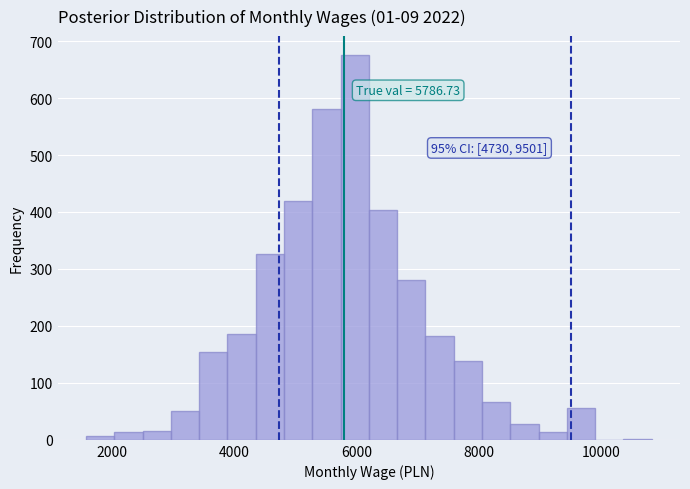

Read against the x-axis, roughly where is the centre of the tallest bar?

6000